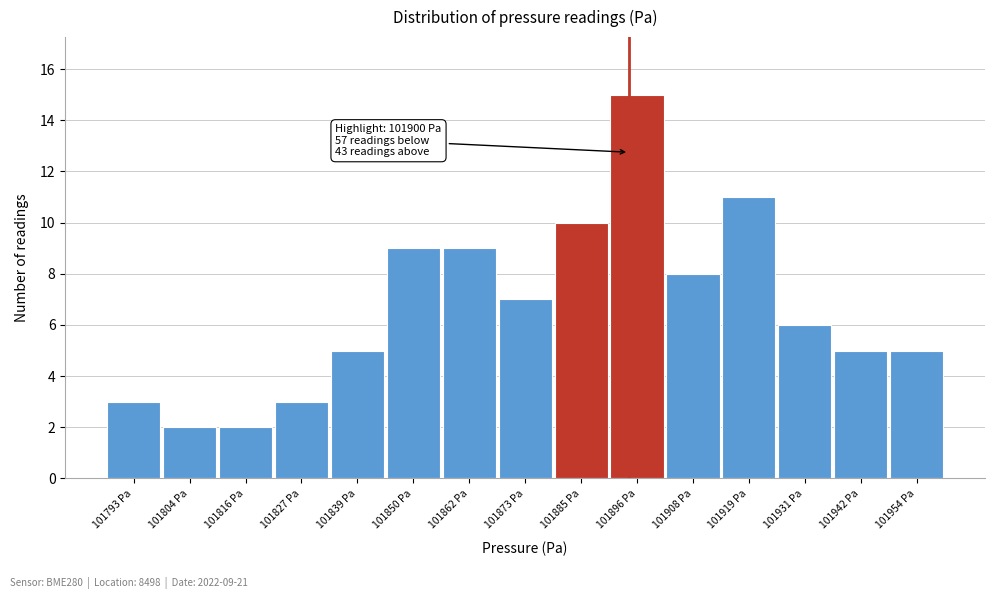

Reading left to right, what are all the values shown in this chart?

101793 Pa=3	101804 Pa=2	101816 Pa=2	101827 Pa=3	101839 Pa=5	101850 Pa=9	101862 Pa=9	101873 Pa=7	101885 Pa=10	101896 Pa=15	101908 Pa=8	101919 Pa=11	101931 Pa=6	101942 Pa=5	101954 Pa=5